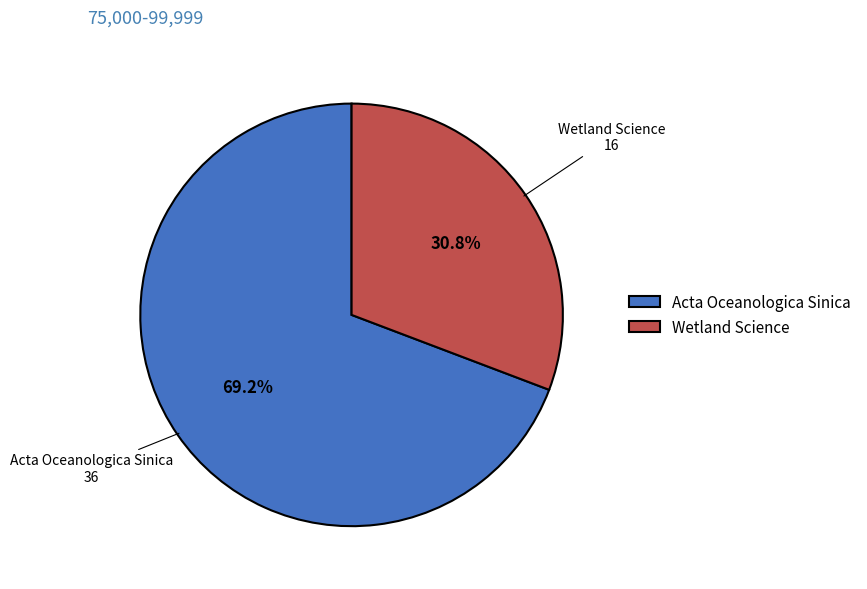

What is the largest slice in the pie chart?

Acta Oceanologica Sinica